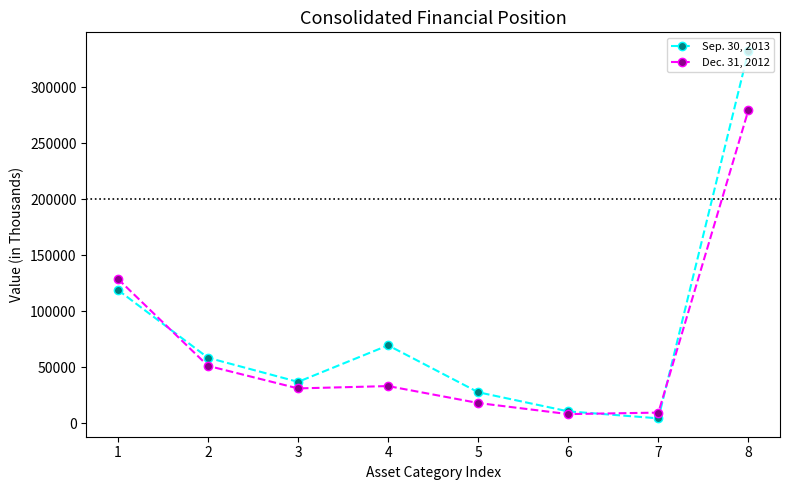

Is the value of Sep. 30, 2013 at 4 greater than the value of Dec. 31, 2012 at 6?

Yes